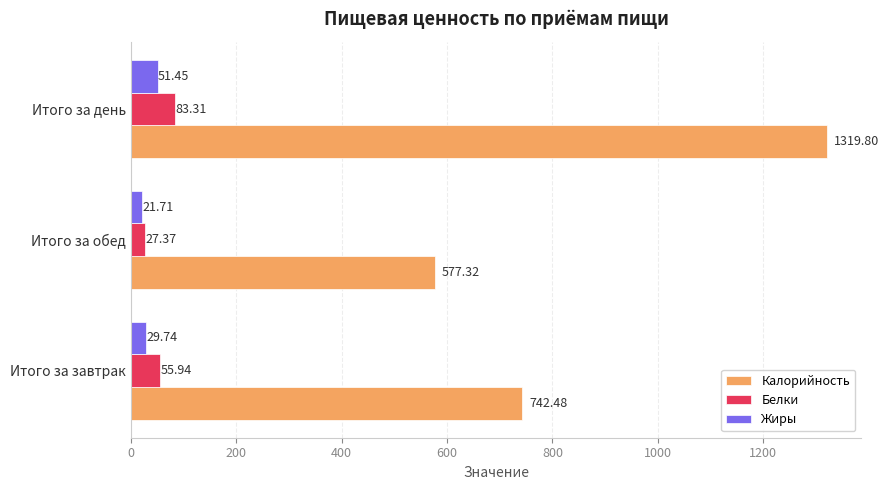

At which label is Белки closest to 55?

Итого за завтрак